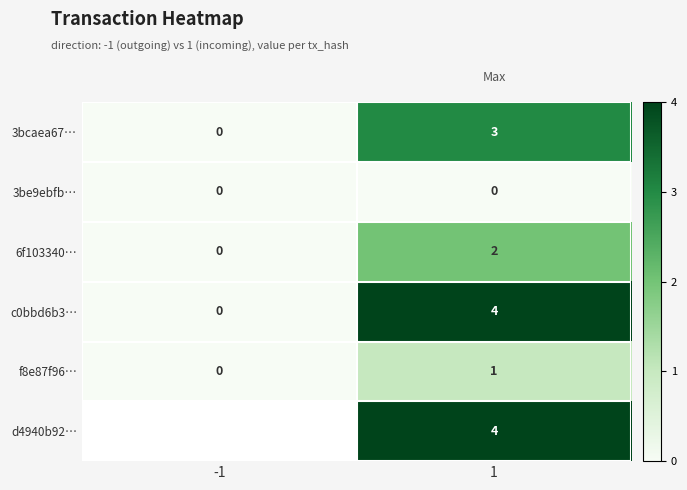

What is the sum of the 3bcaea67… values at -1 and 1?

3